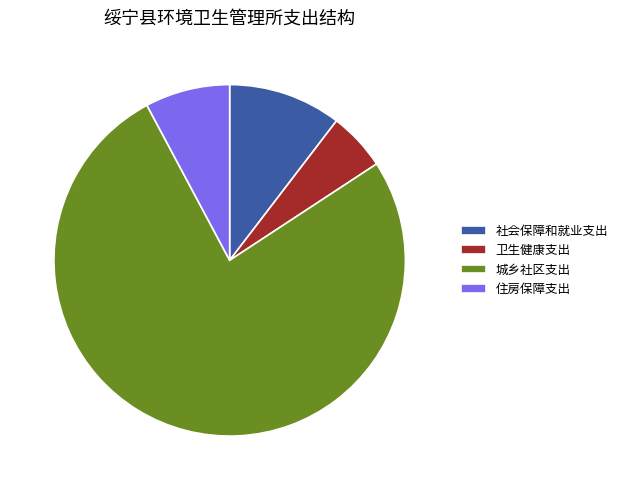

Which category has the biggest portion of the pie?

城乡社区支出